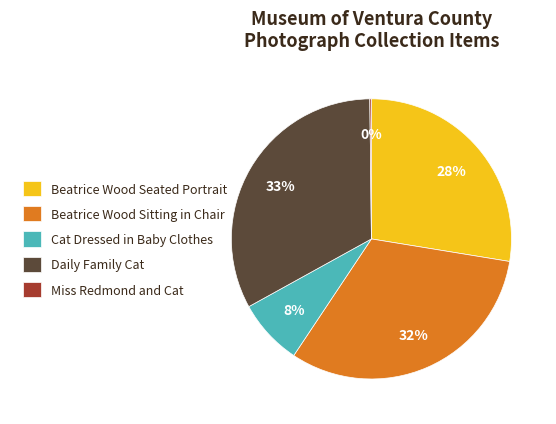

True or false: Daily Family Cat accounts for 40% of the total.

False